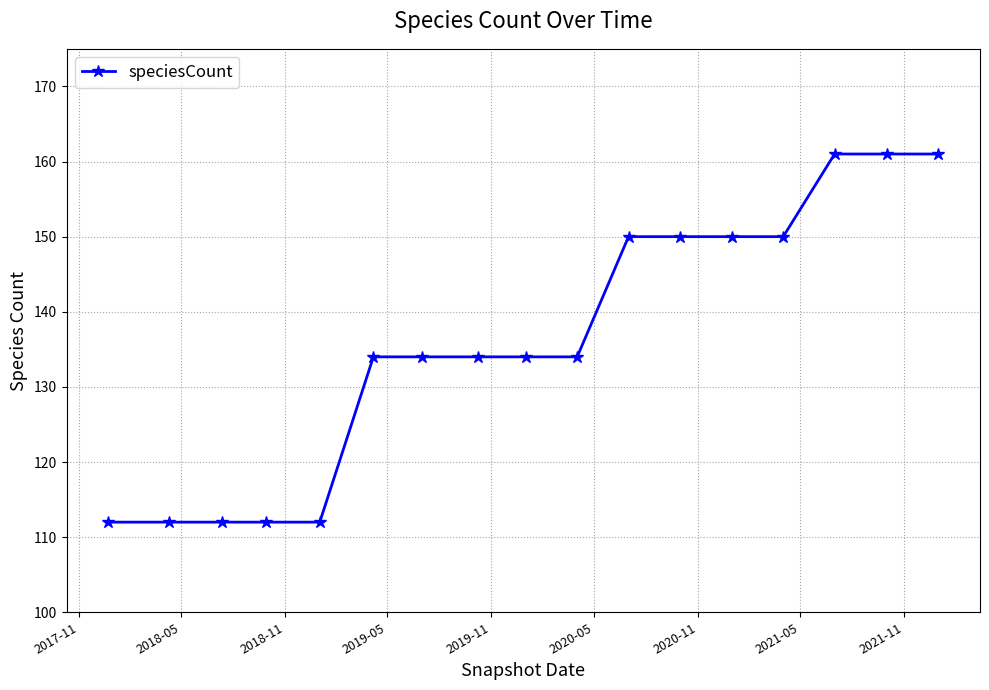

What is the average value?

136